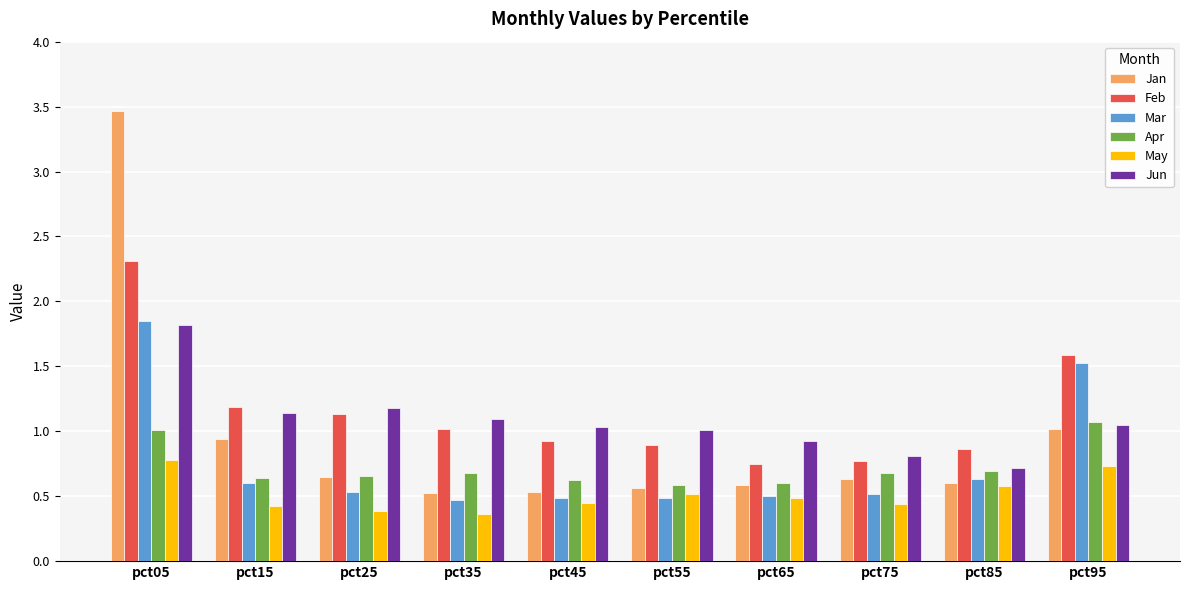

What is the smallest value displayed?

0.4